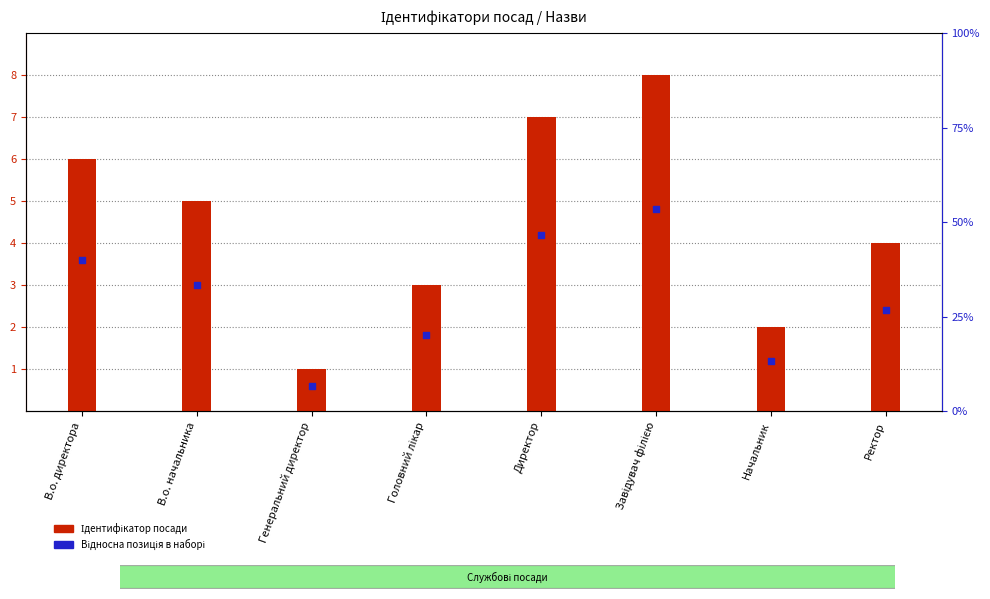

Which series reaches the maximum Y coordinate?

Ідентифікатор